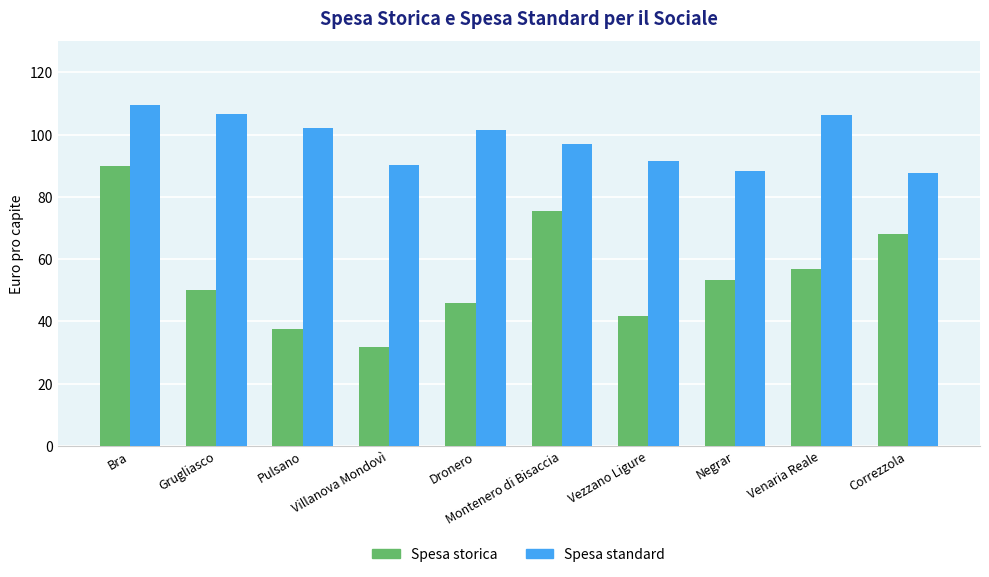

Is it true that Spesa standard equals 135.8 at Pulsano?

False